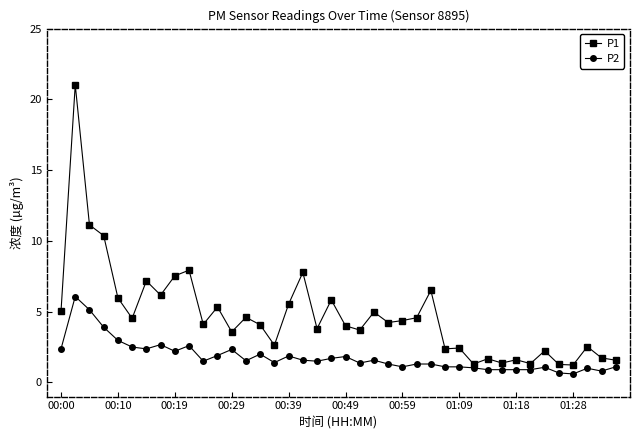

What is the smallest value displayed?

0.6